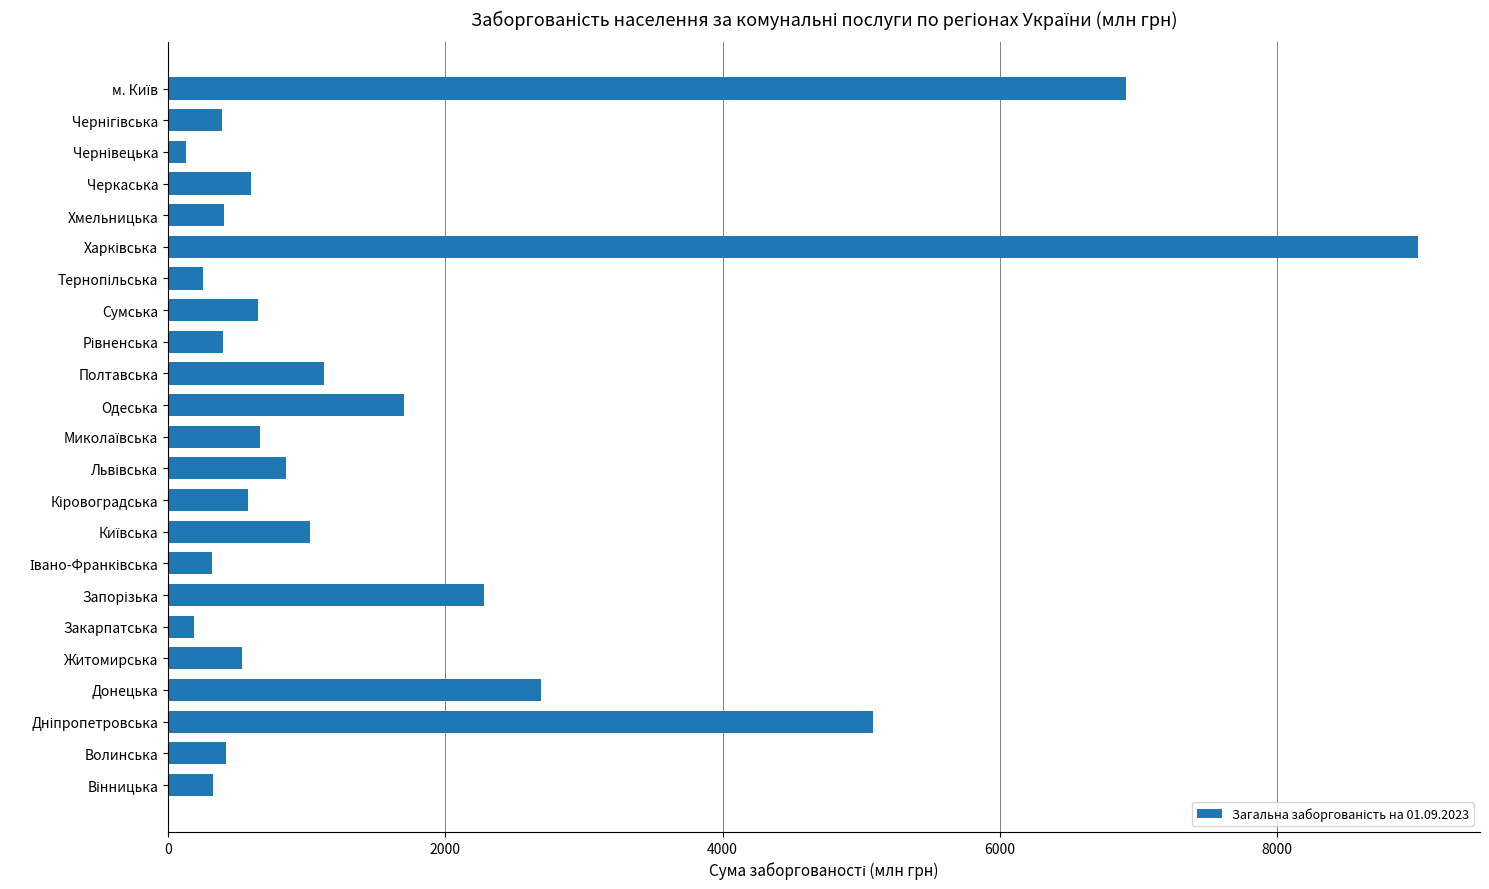

What is the difference between the maximum and second lowest values?

8825.6